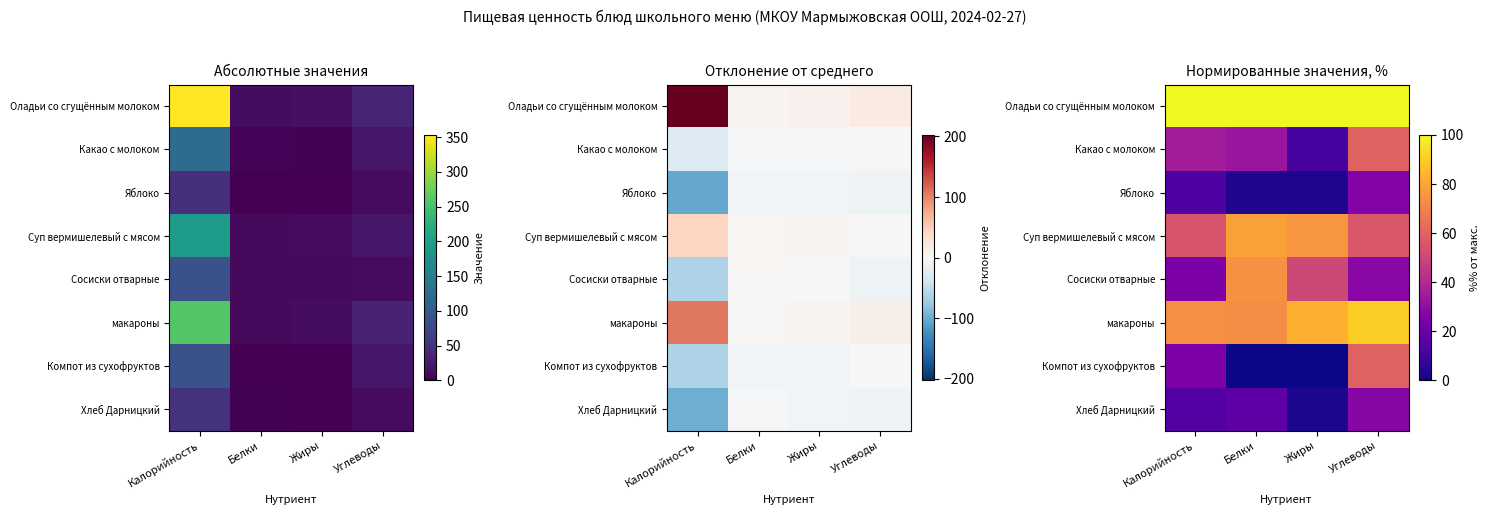

At which category is the sum across all series the highest?

Углеводы